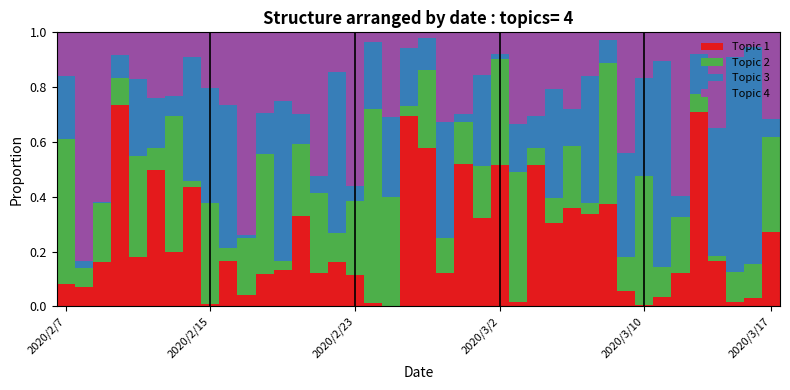

What is the sum of all Topic 1 values?

9.6